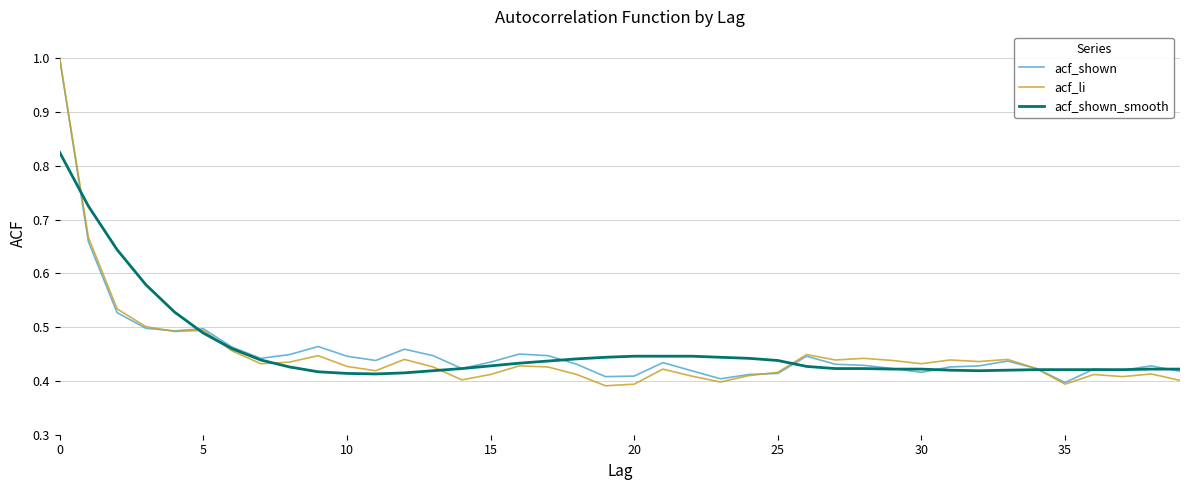

What is the greatest value displayed?

1.0